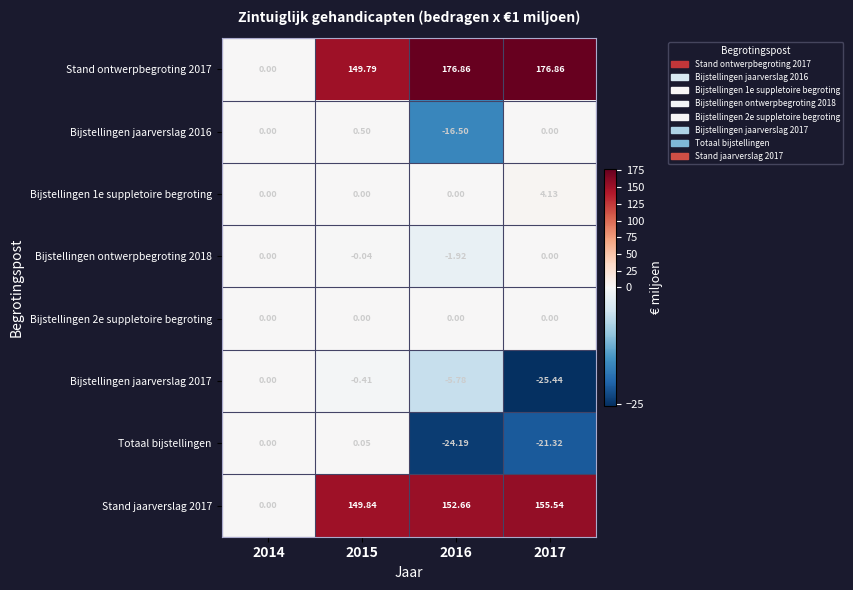

Is the value of Bijstellingen jaarverslag 2017 at 2017 greater than the value of Totaal bijstellingen at 2014?

No